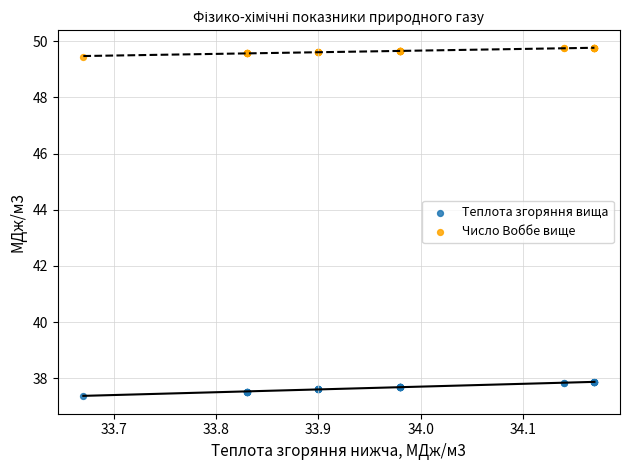

Which series reaches the maximum Y coordinate?

Число Воббе вище